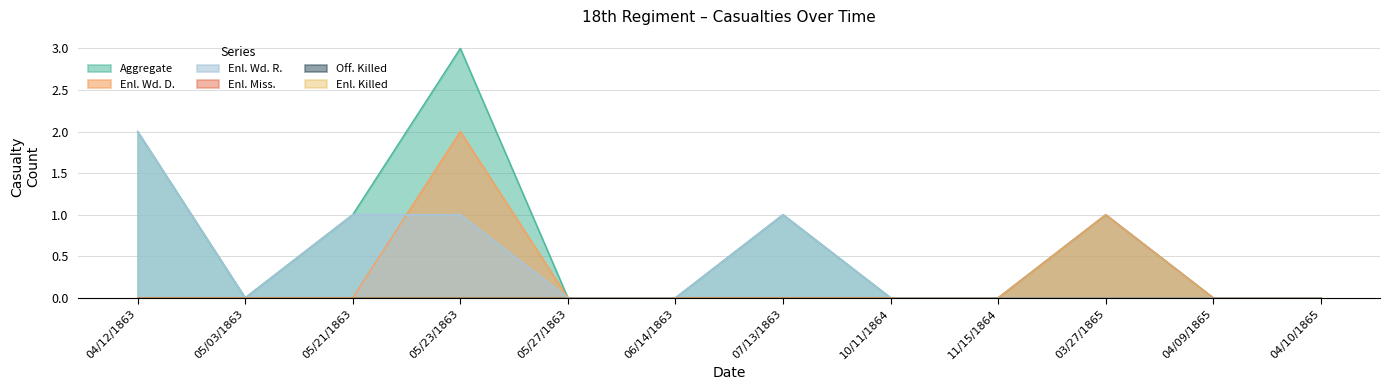

Which series has the largest range (max minus min)?

Aggregate